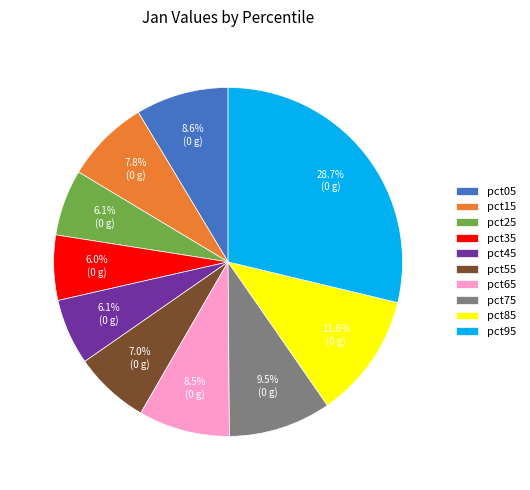

True or false: pct45 accounts for 14% of the total.

False